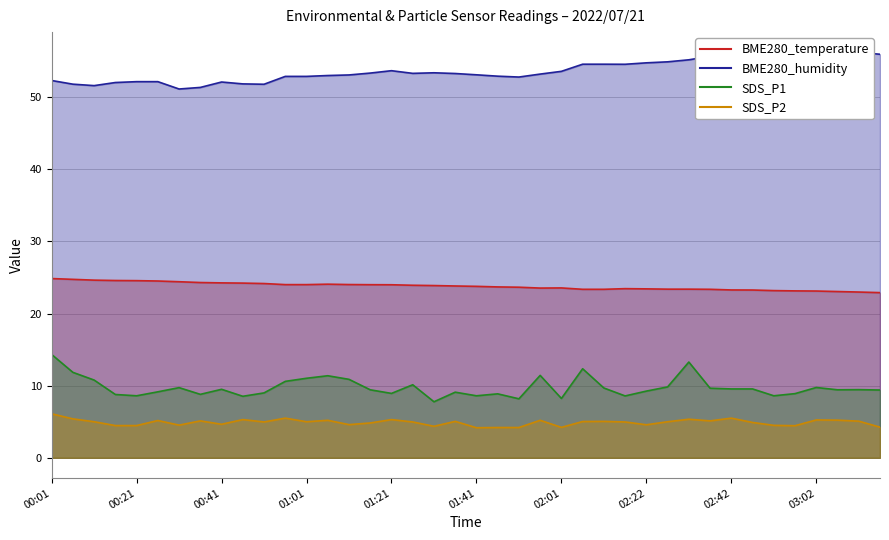

What are all the series names shown in the legend?

BME280_temperature, BME280_humidity, SDS_P1, SDS_P2